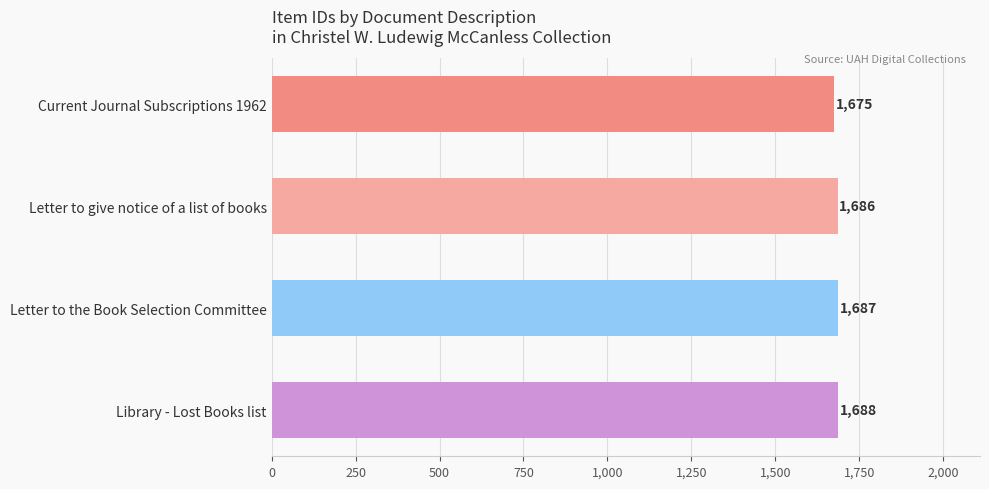

Read the value at Letter to give notice of a list of books, to the nearest 5.

1685